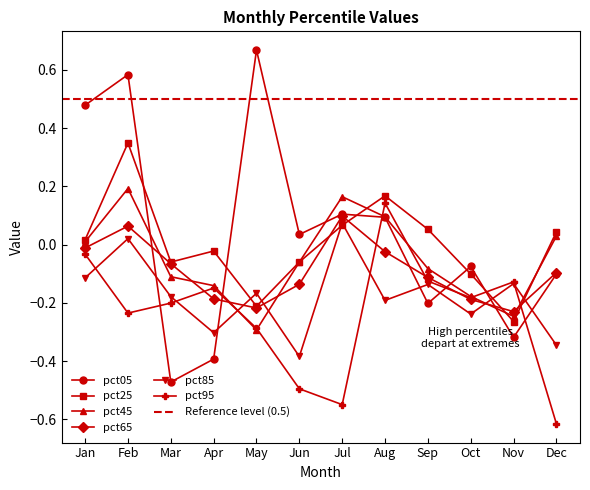

The pct25 series shows -0.2 at Nov. True or false?

False